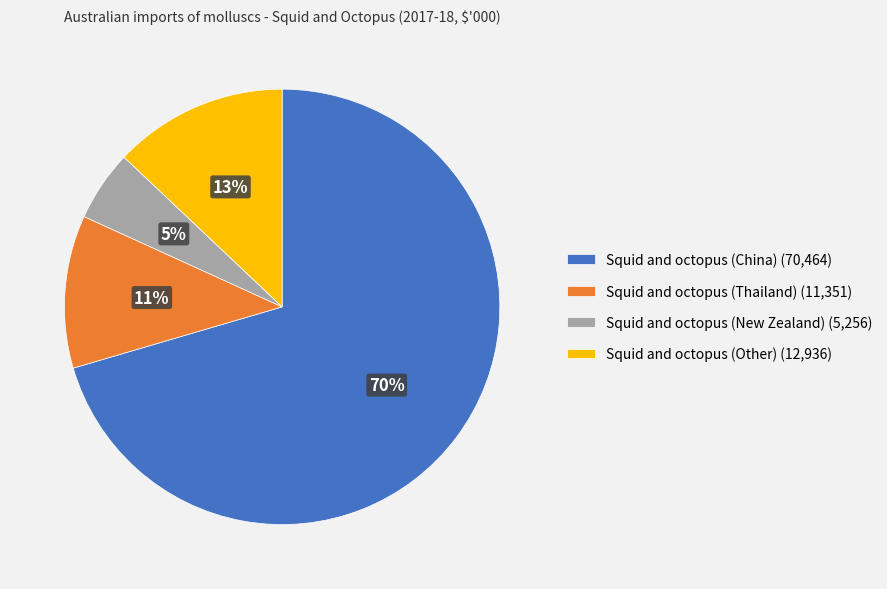

Is it true that Squid and octopus (China) is 57% of the pie?

False